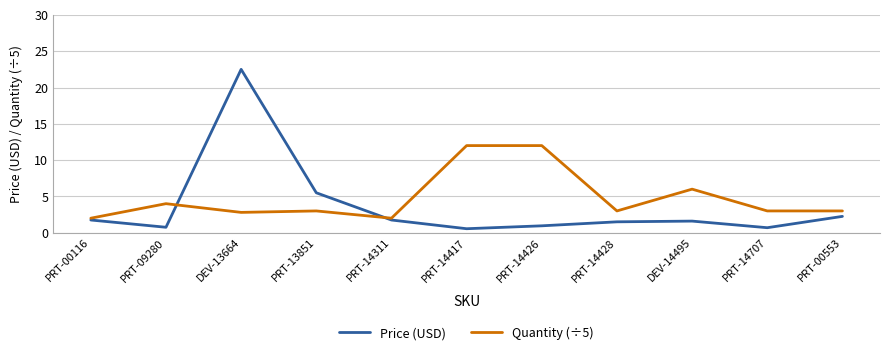

What is the total value across all series at PRT-13851?

8.5